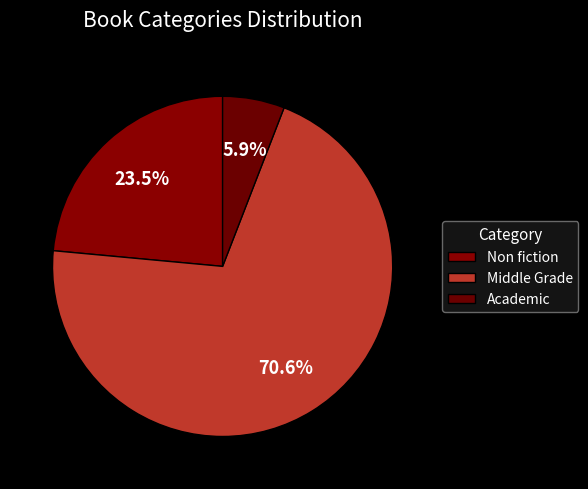

What is the change in value from Non fiction to Middle Grade?

+8